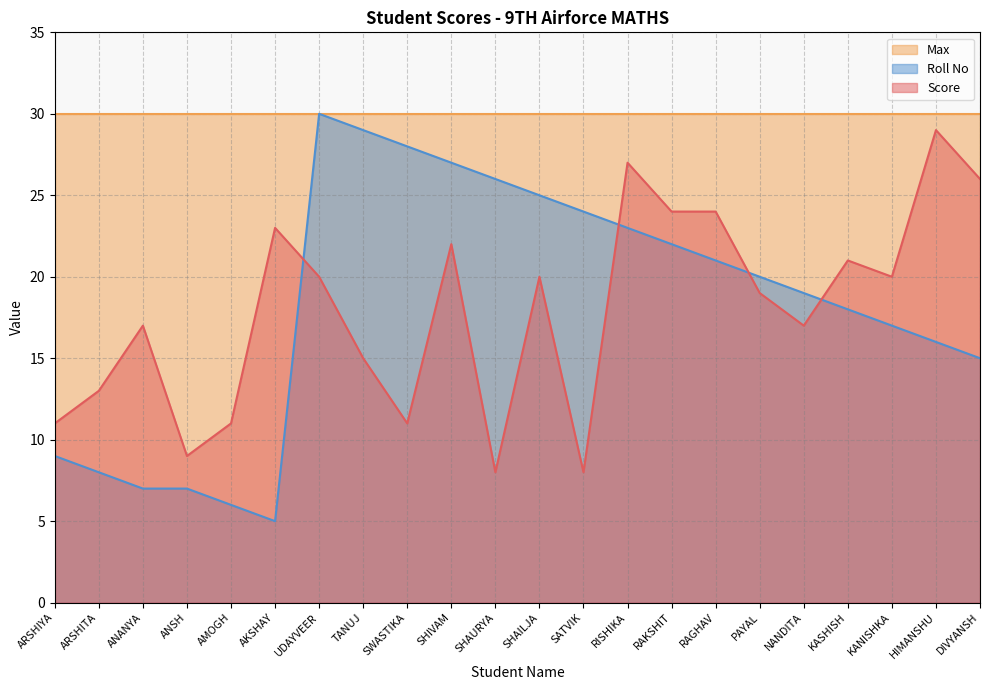

What is the maximum value for Score?

29